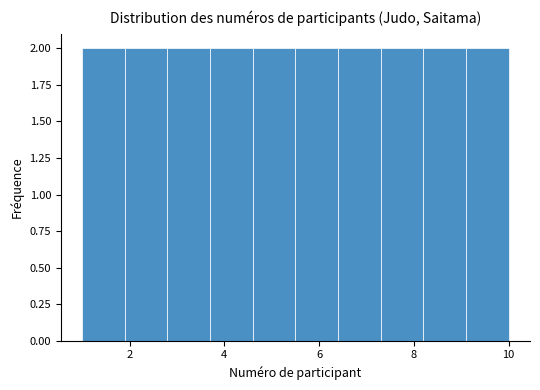

Reading left to right, transcribe this chart: for each bar, give the range it covers on the x-axis and its height. Neither the bar edges nor the heights are printed on the chart, so give them approximately, as read against the axes.

1.0 to 1.9: 2
1.9 to 2.8: 2
2.8 to 3.7: 2
3.7 to 4.6: 2
4.6 to 5.5: 2
5.5 to 6.4: 2
6.4 to 7.3: 2
7.3 to 8.2: 2
8.2 to 9.1: 2
9.1 to 10.0: 2